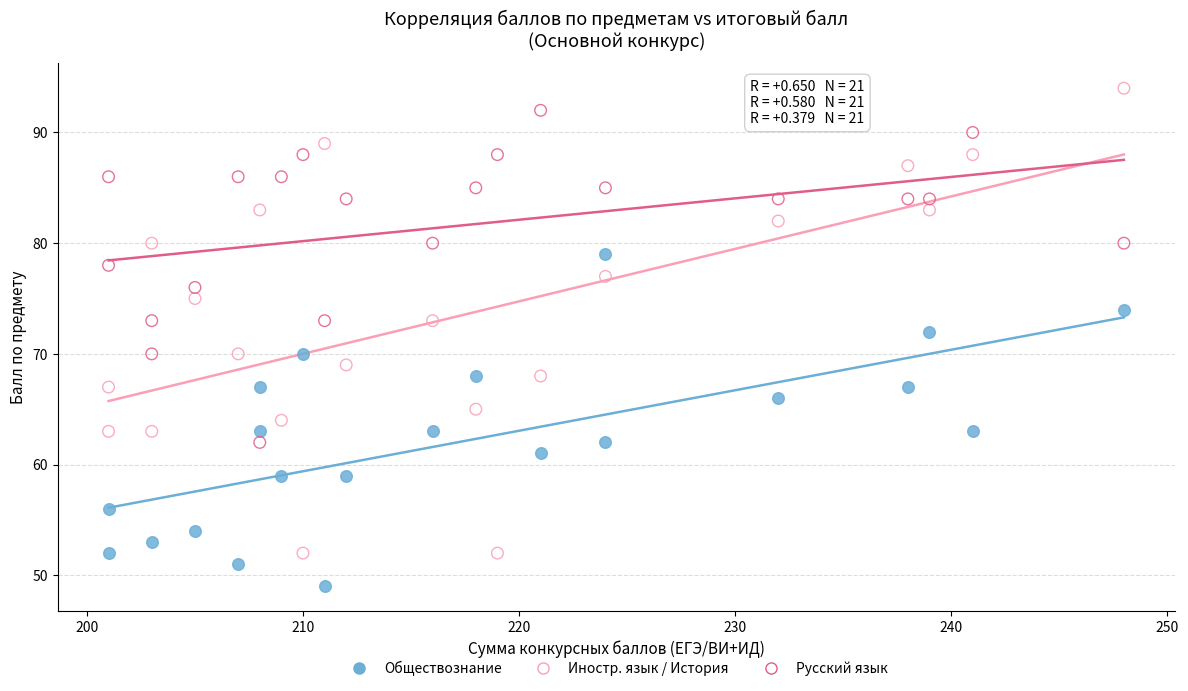

What are all the series names shown in the legend?

Обществознание, Иностр. язык / История, Русский язык